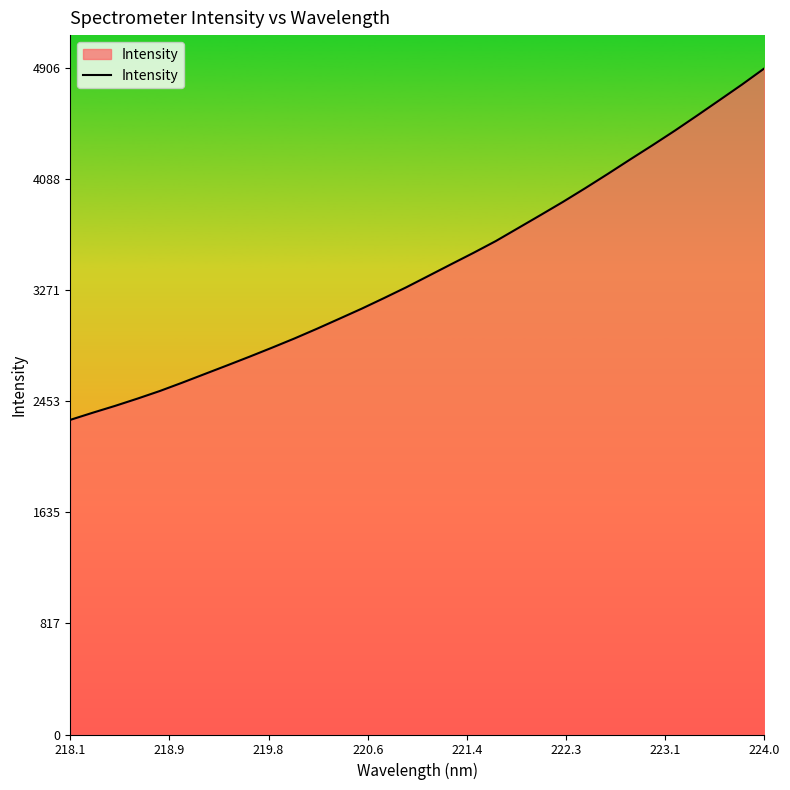

What is the difference between the maximum and minimum values?

2588.8